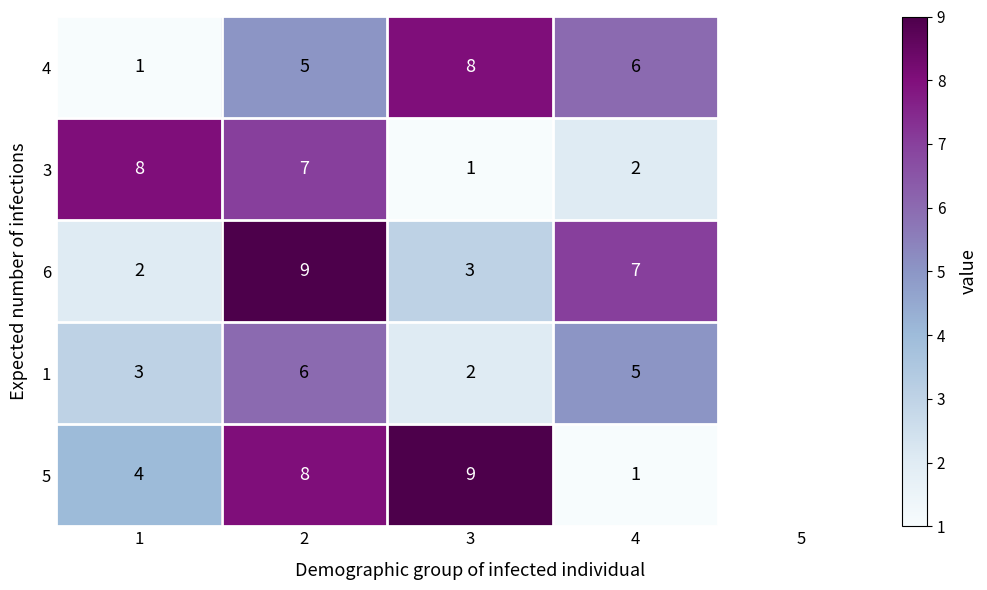

Which series changed the most between 3 and 4?

5